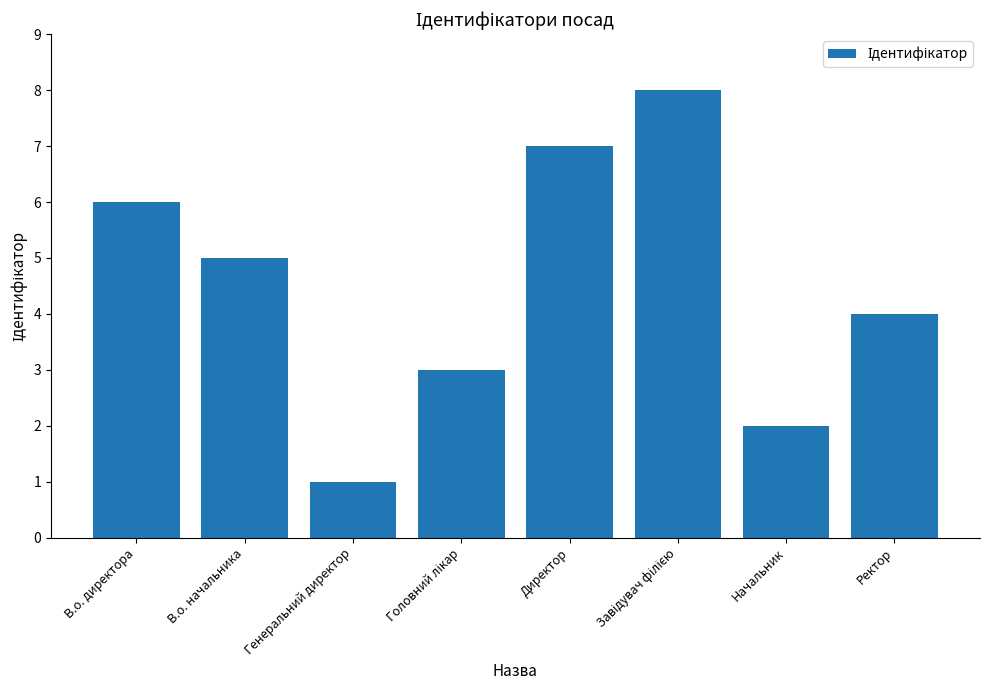

Which label corresponds to the smallest value in the chart?

Генеральний директор